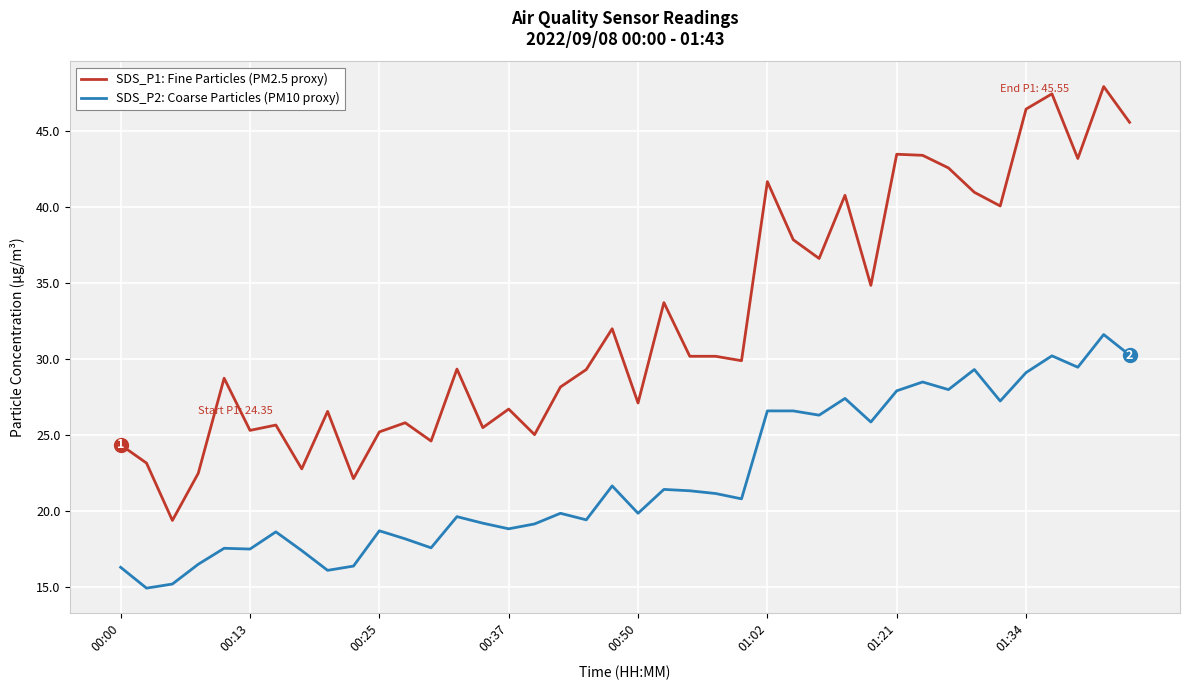

What are all the series names shown in the legend?

SDS_P1: Fine Particles (PM2.5 proxy), SDS_P2: Coarse Particles (PM10 proxy)